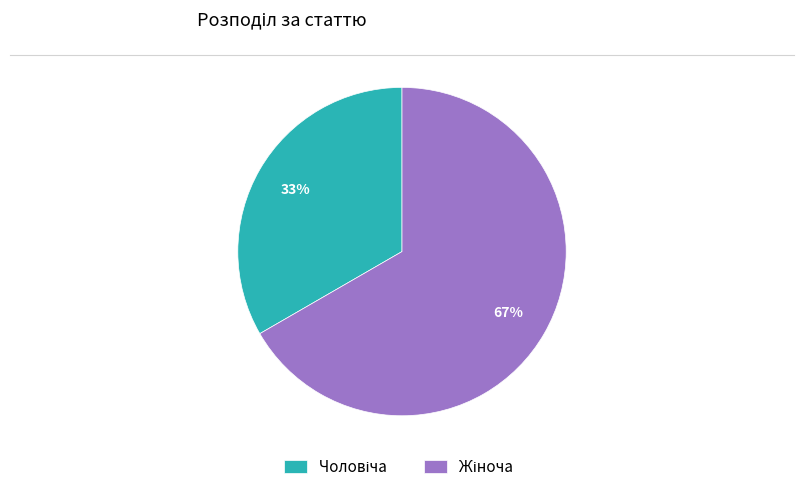

Is there any slice that represents more than half of the pie?

Yes